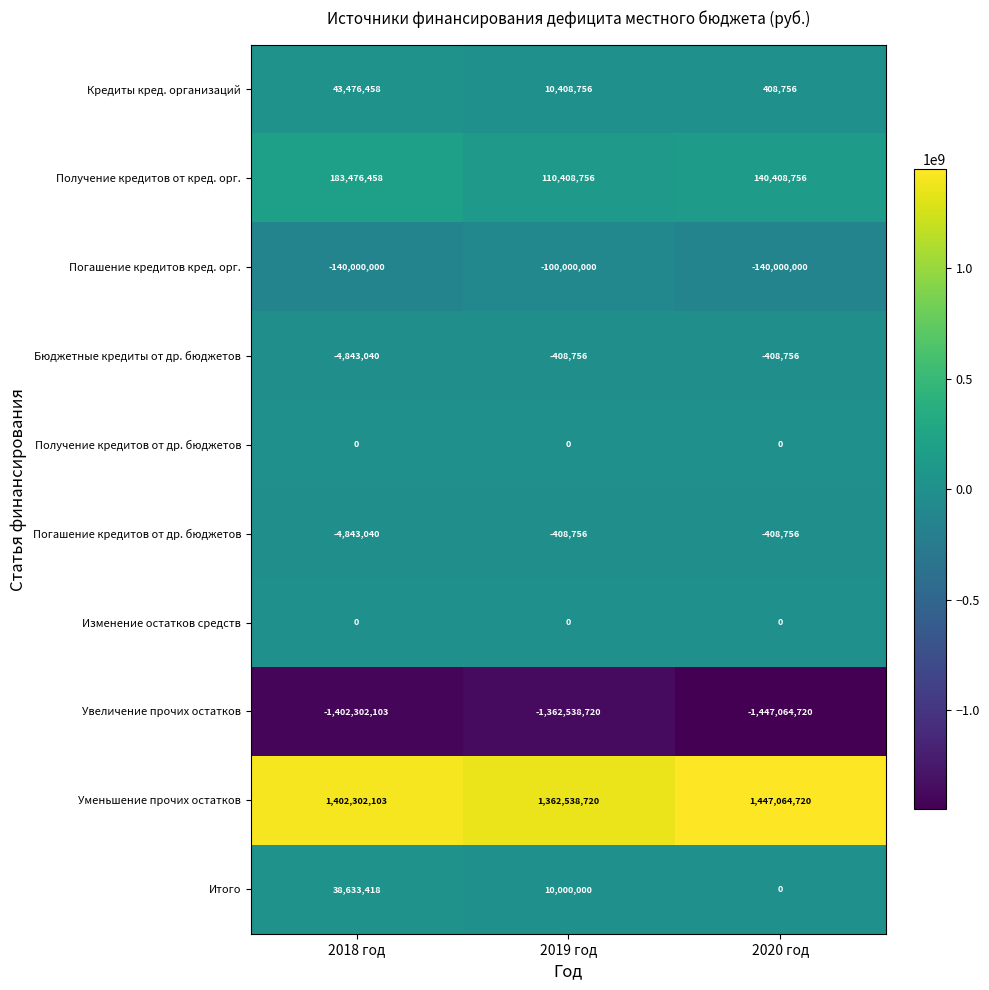

Is it true that Кредиты кред. организаций equals 627270 at 2020 год?

False